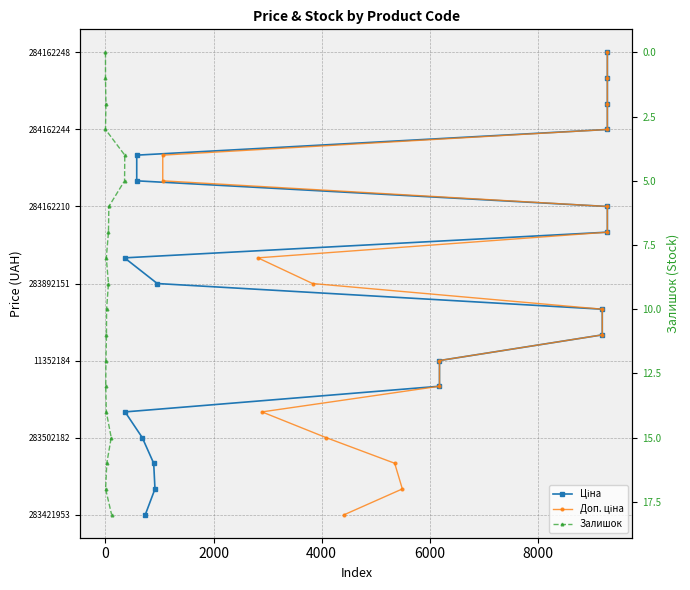

Is the value of Залишок at 7 greater than the value of Ціна at 14?

No